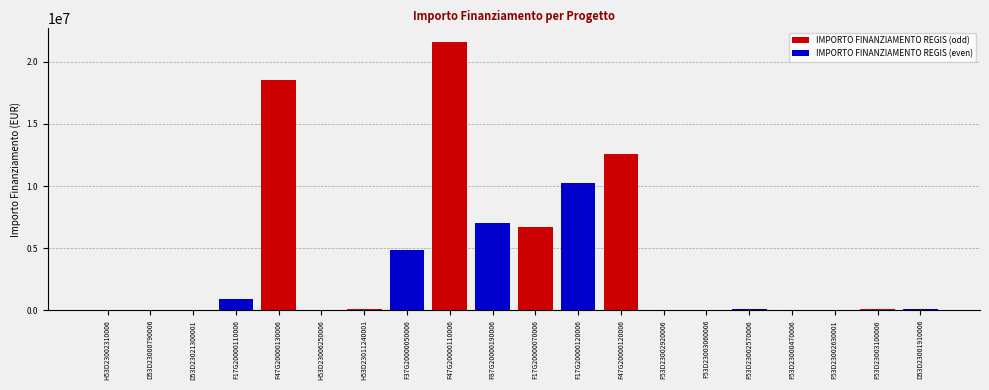

The IMPORTO FINANZIAMENTO REGIS (odd) series shows 12608826.0 at F47G20000120006. True or false?

True